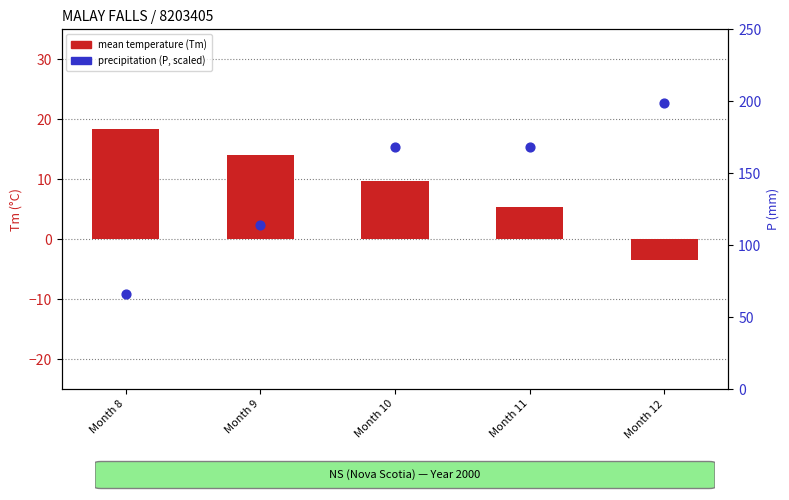

Which series contains the lowest Y value?

precipitation (P, scaled)